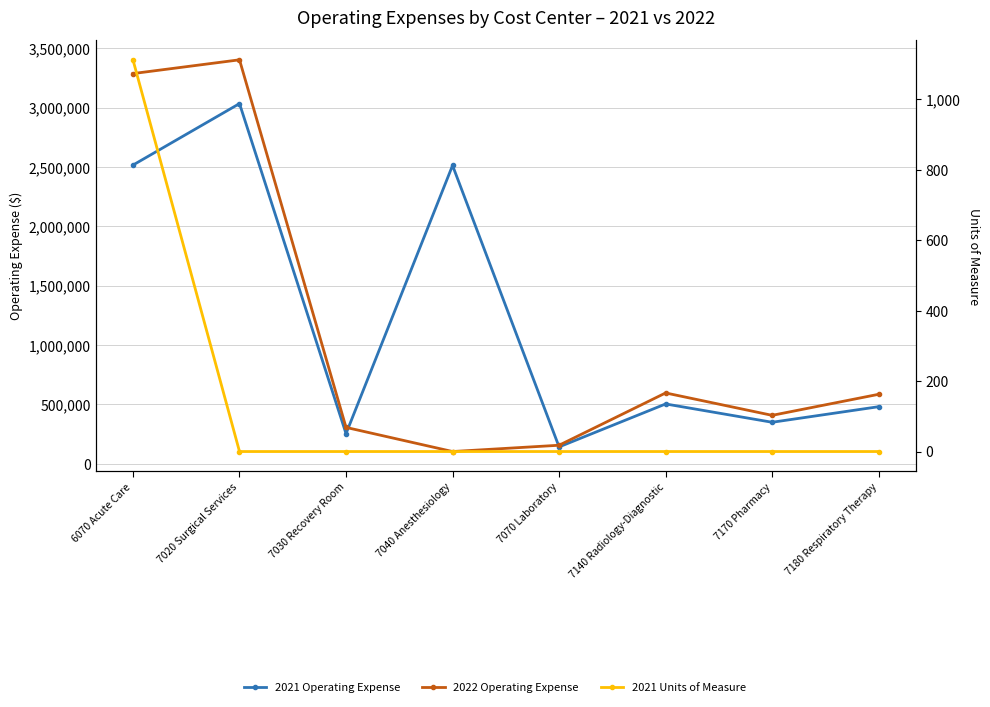

True or false: 2021 Units of Measure and 2022 Operating Expense intersect in this chart.

False